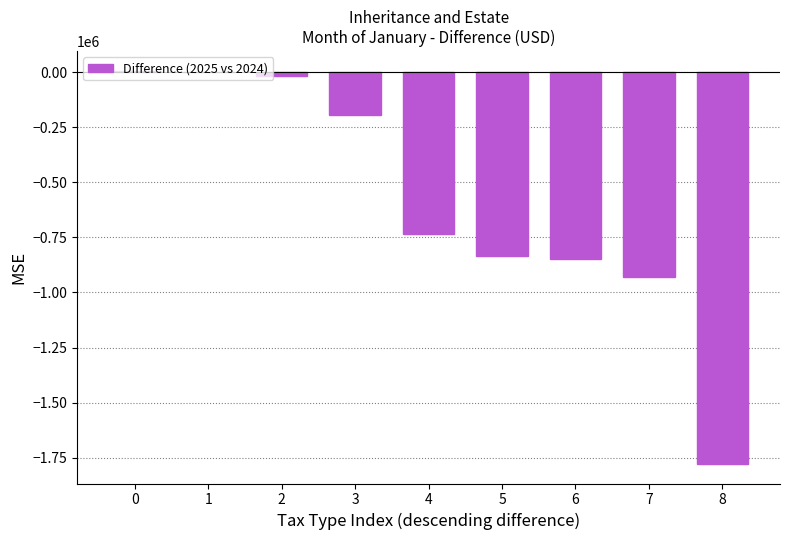

What is the sum of all values?

-5334911.2